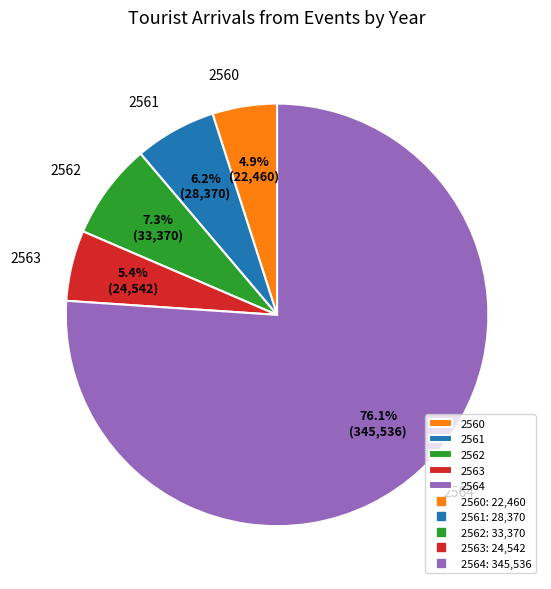

What percentage is the 2563 slice, to the nearest percent?

5%